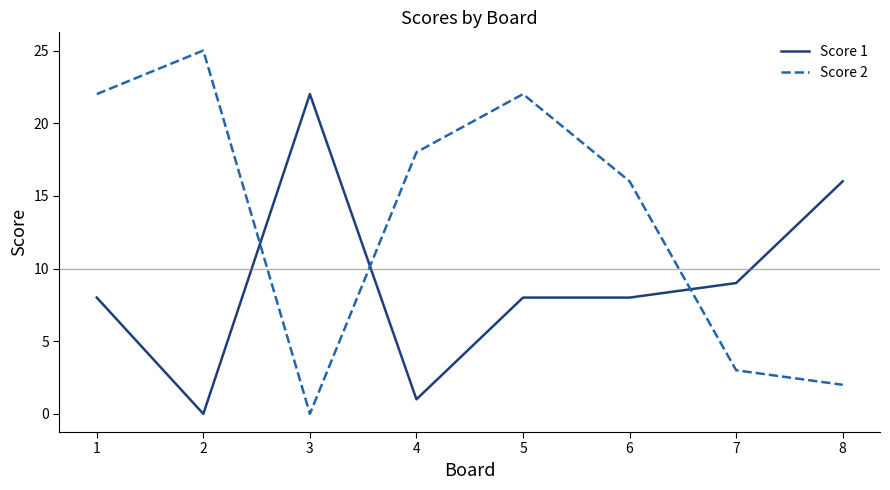

Which series ends up on top after the final intersection of Score 2 and Score 1?

Score 1